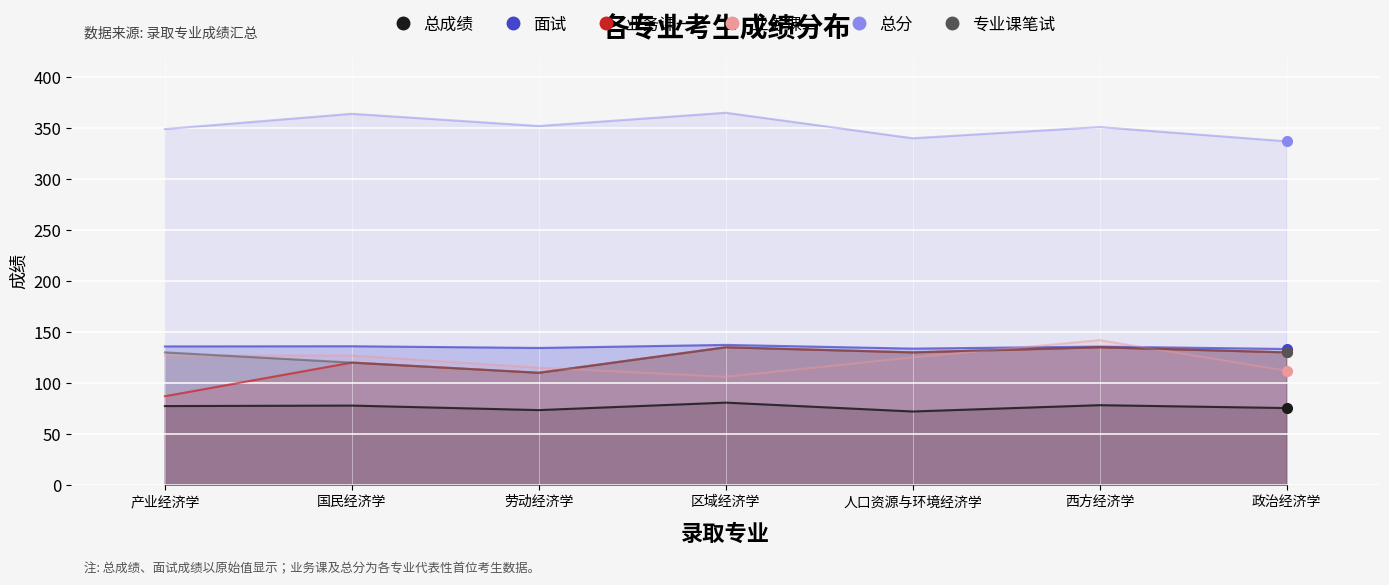

Reading left to right, extract all data points from this chart.

总成绩: 77.3	77.8	73.4	80.7	72.0	78.2	75.4
面试: 135.8	136.0	134.3	137.3	133.7	135.7	133.3
业务课一: 87.0	120.0	110.0	135.0	130.0	135.0	130.0
业务课二: 127.0	127.0	115.0	106.0	125.0	142.0	112.0
总分: 349.0	364.0	352.0	365.0	340.0	351.0	337.0
专业课笔试: 130.0	120.0	110.0	135.0	130.0	135.0	130.0